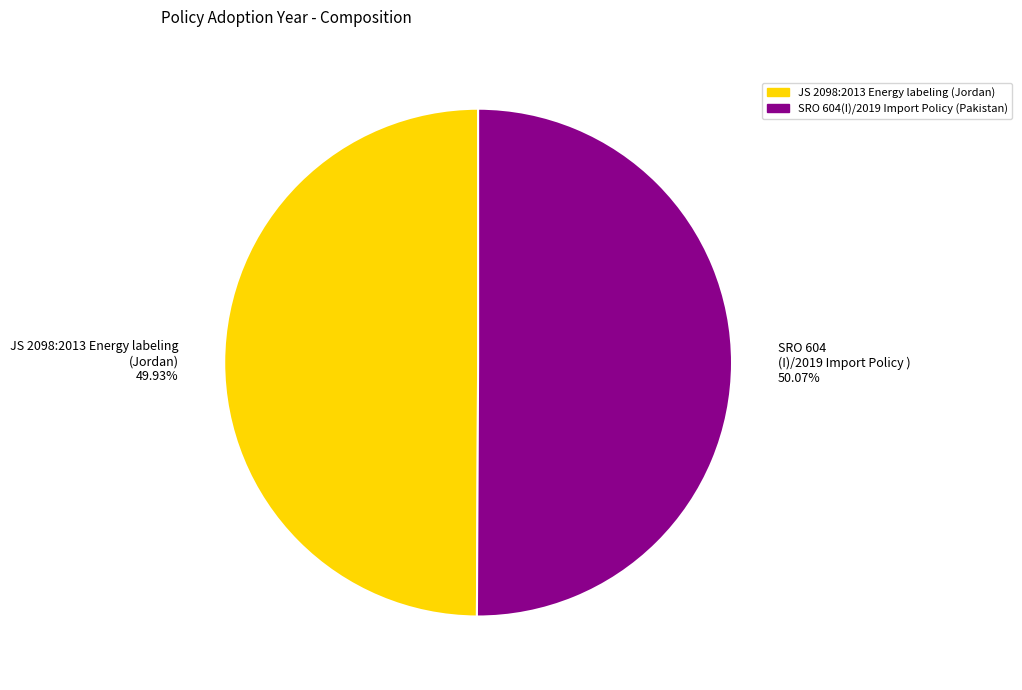

To the nearest percent, what is the average slice percentage?

50%